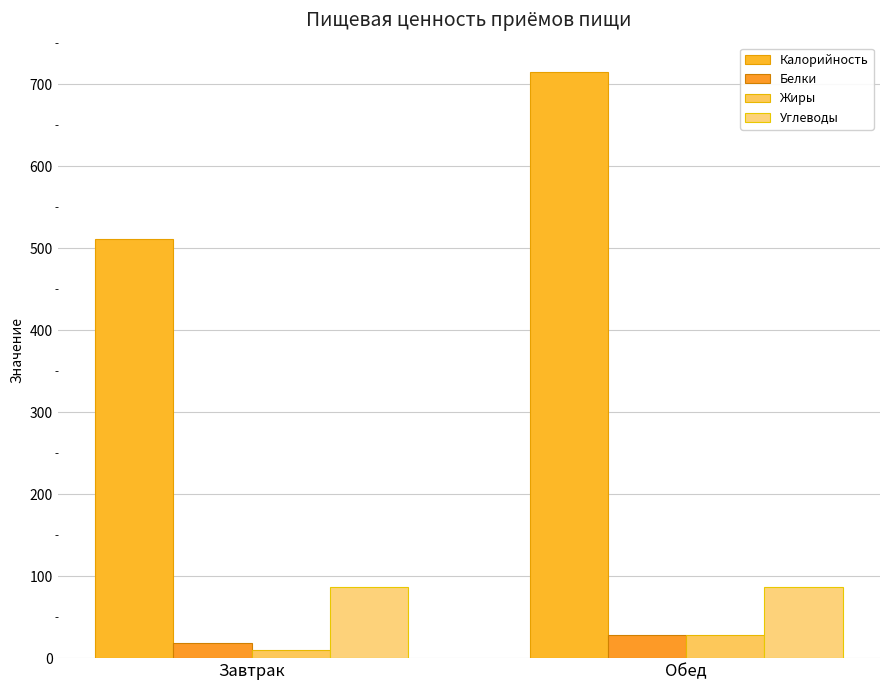

What is the sum of all Жиры values?

37.8